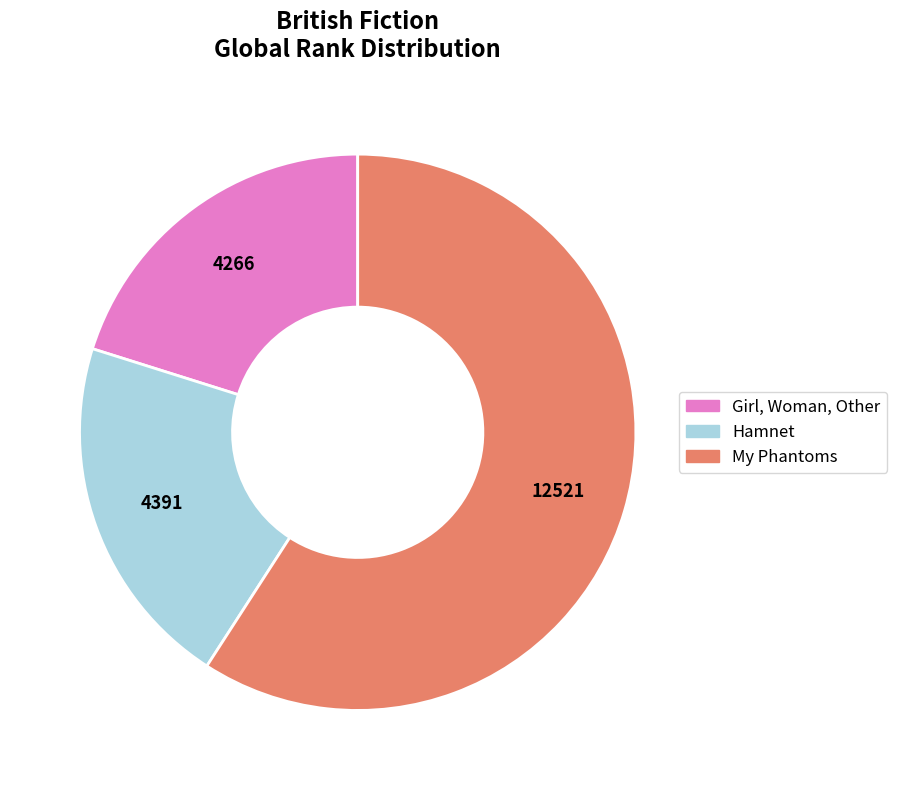

Combined, do My Phantoms and Girl, Woman, Other account for over 50%?

Yes